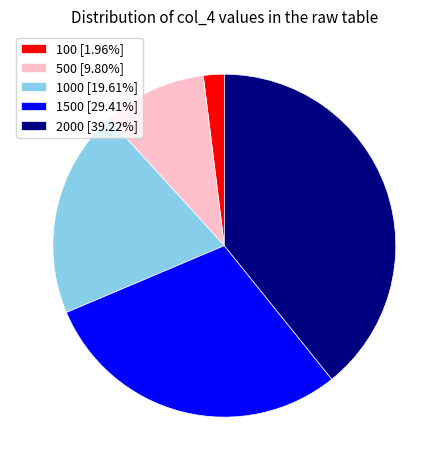

Does 100 [1.96%] account for over 50% of the chart?

No